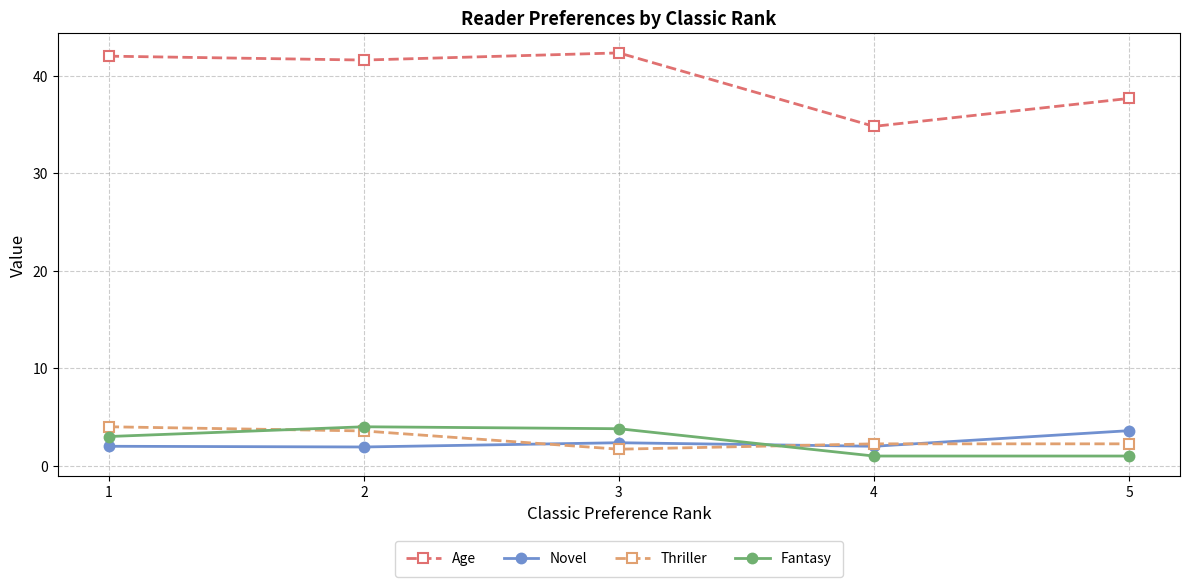

What is the maximum value shown in the chart?

42.3